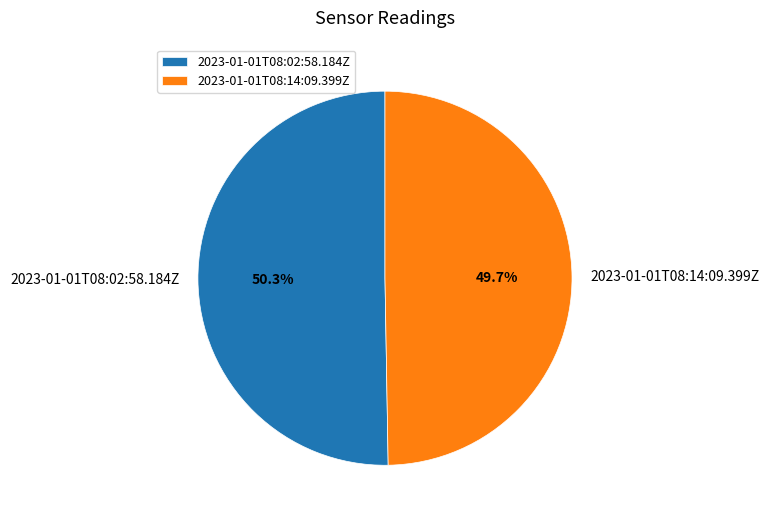

Rank the categories by value from lowest to highest.

2023-01-01T08:14:09.399Z, 2023-01-01T08:02:58.184Z